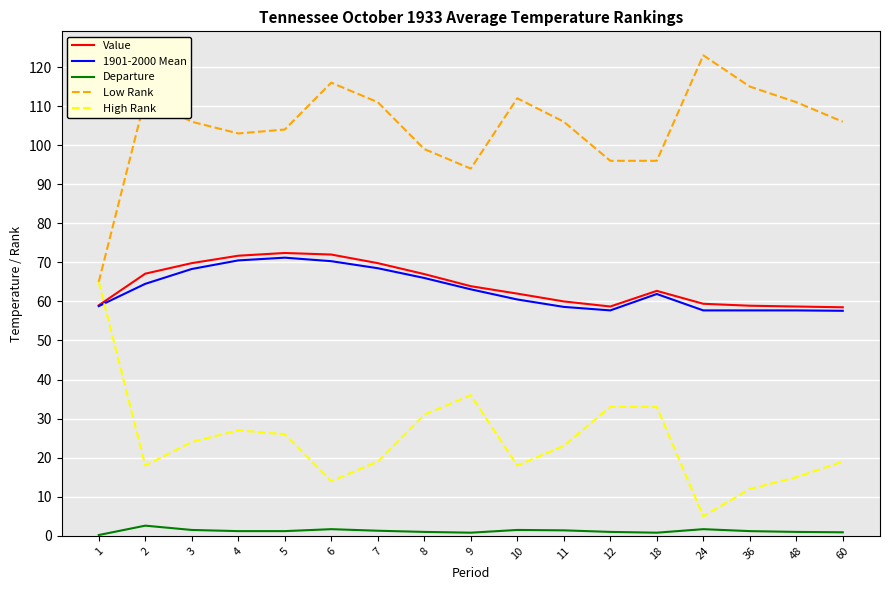

Where is the first local maximum for Departure?

2